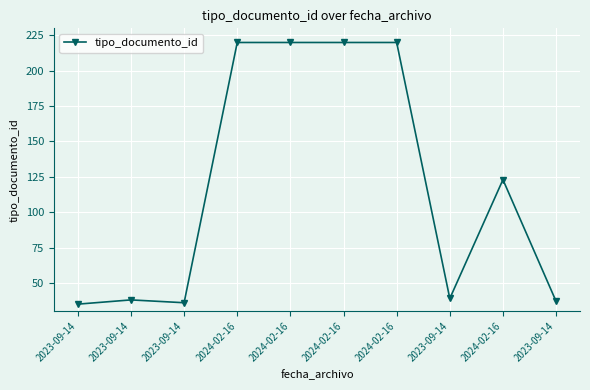

What is the change in value from 2024-02-16 to 2023-09-14?

-181